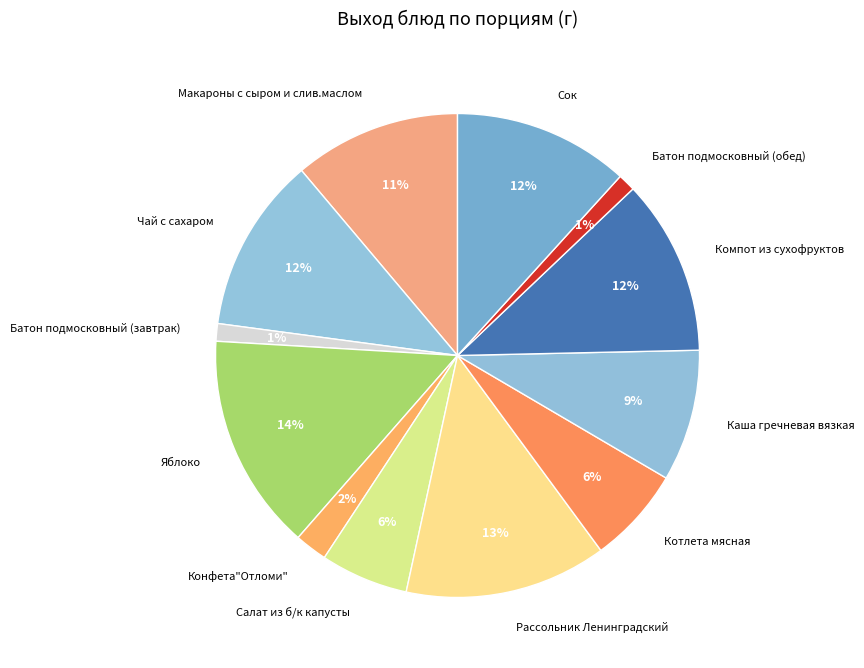

Is the sum of Конфета"Отломи" and Каша гречневая вязкая greater than half?

No